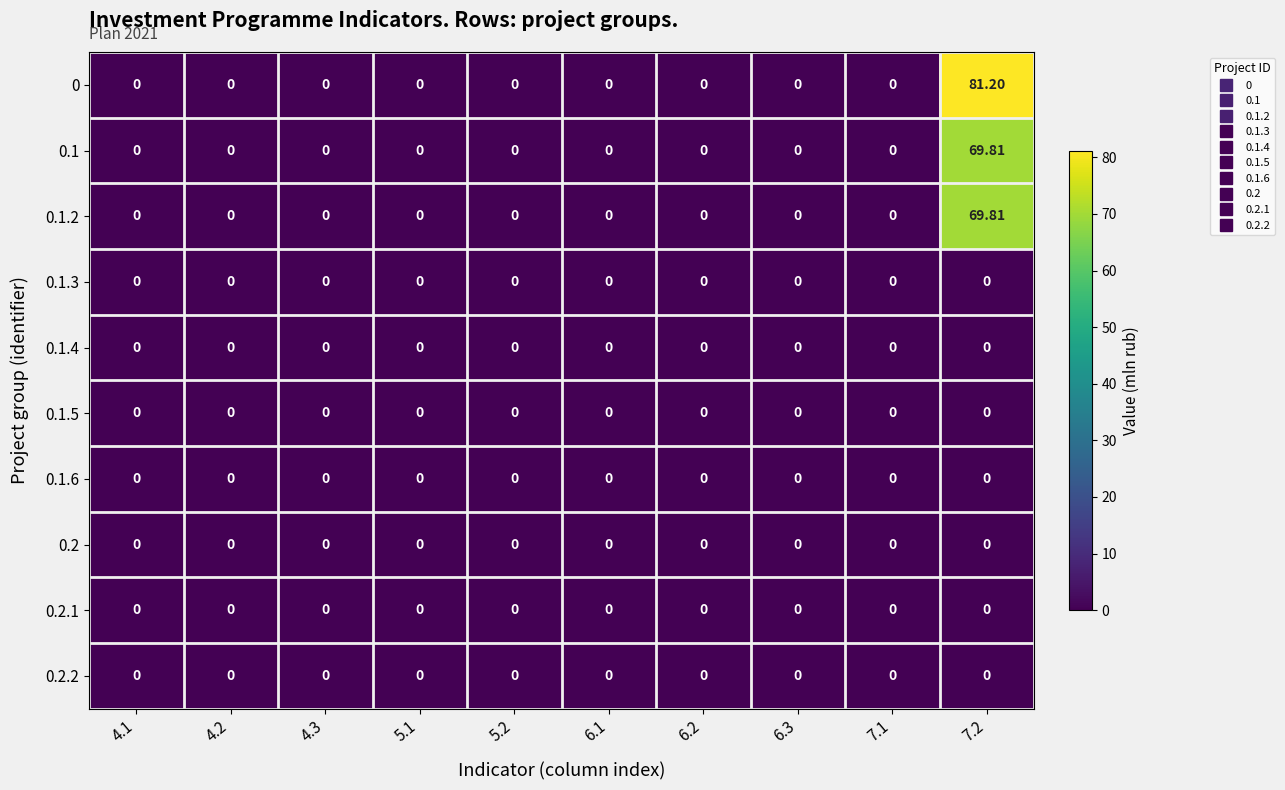

Which series has the largest total across all categories?

0